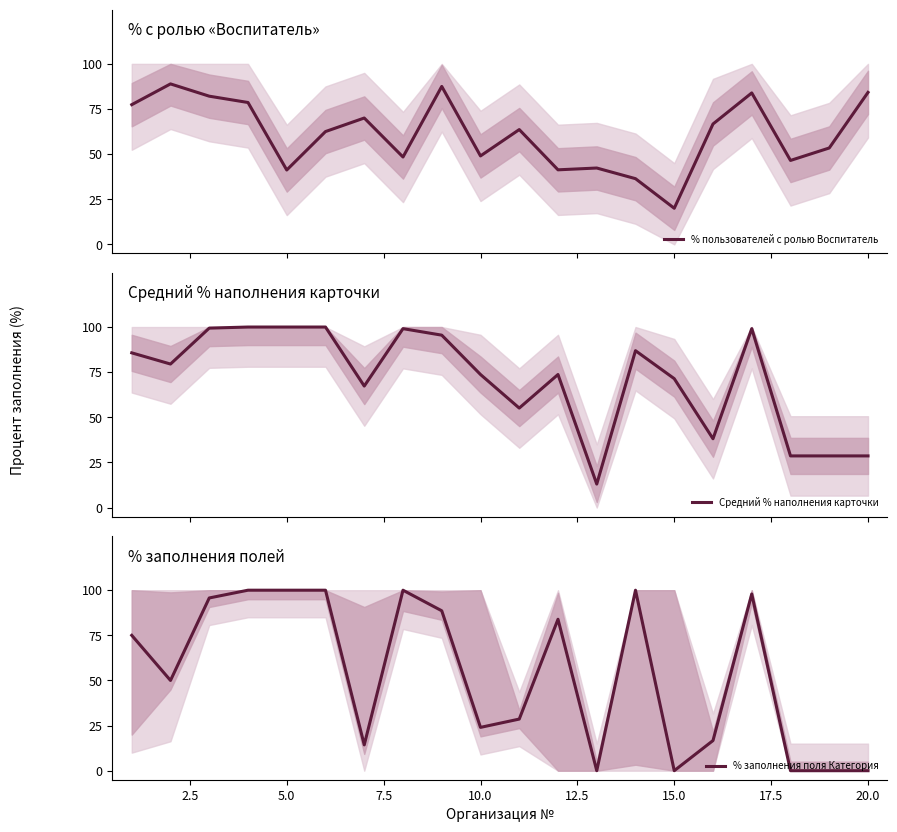

True or false: % заполнения поля Категория and Средний % наполнения карточки cross at least once.

True